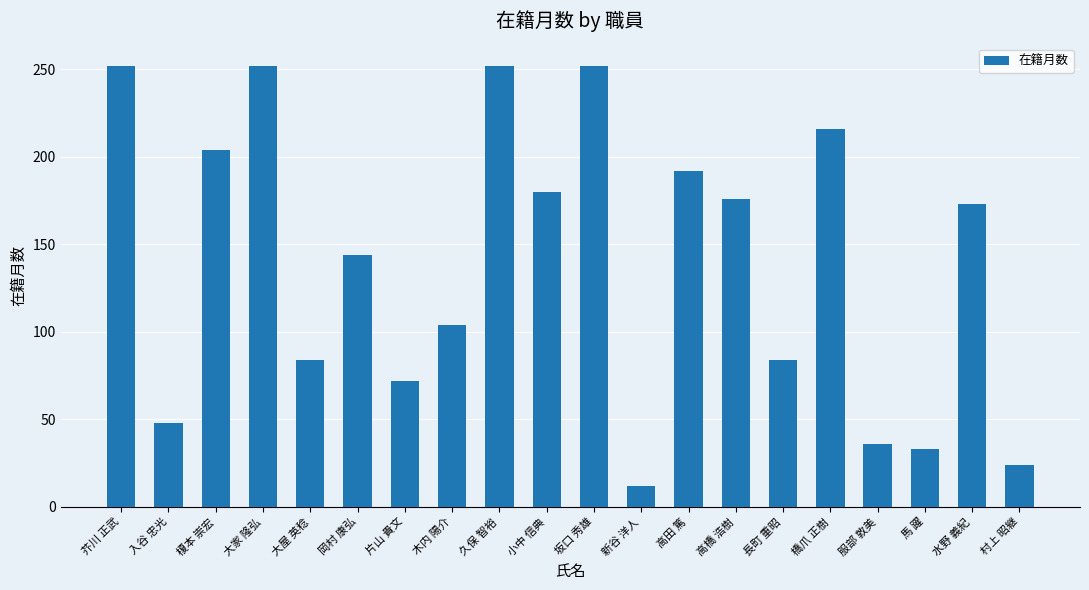

What is the change in value from 高田 篤 to 馬 躍?

-159